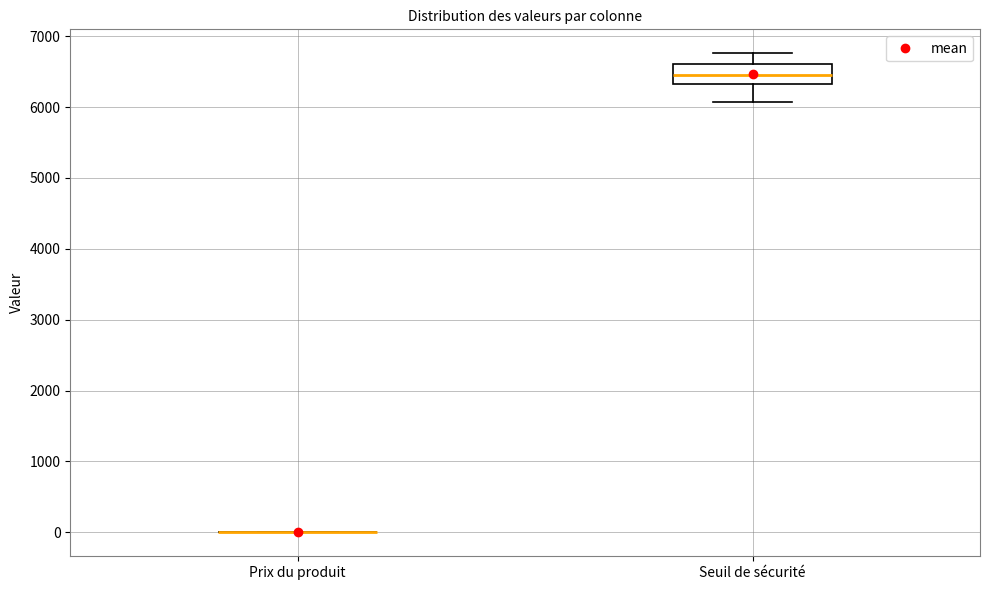

Comparing the boxes themselves (not the whiskers), which one is the tallest?

Seuil de sécurité